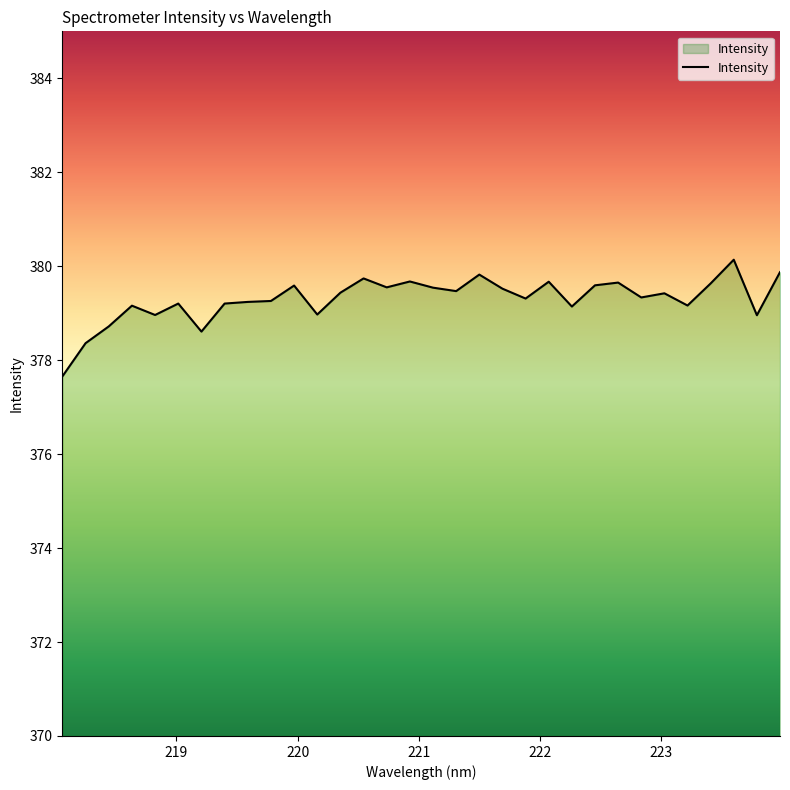

What is the greatest value displayed?

380.1